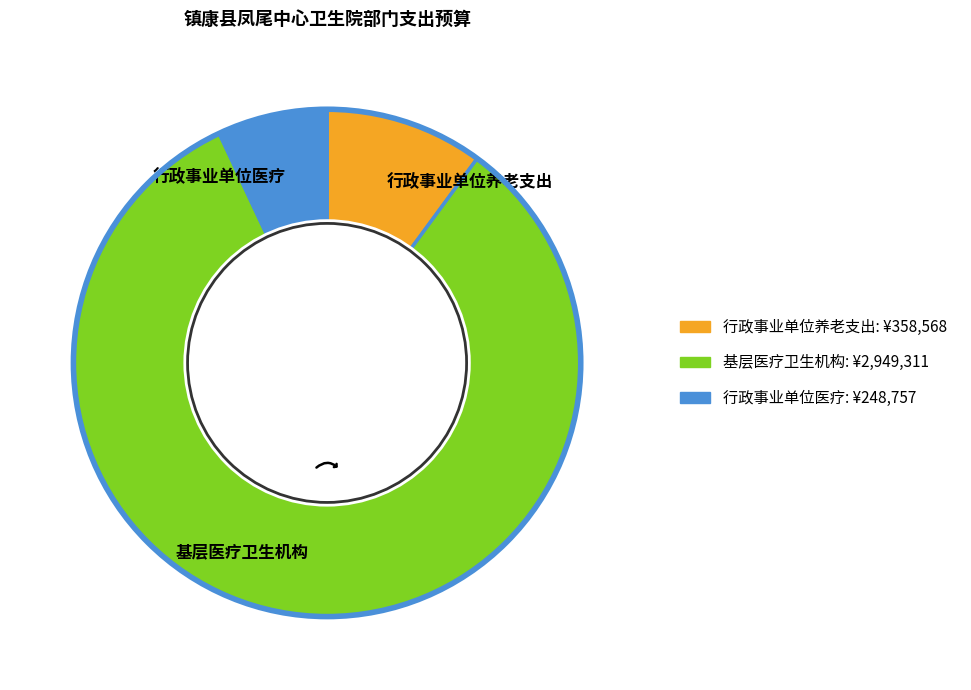

Is it true that 行政事业单位医疗 is 18% of the pie?

False